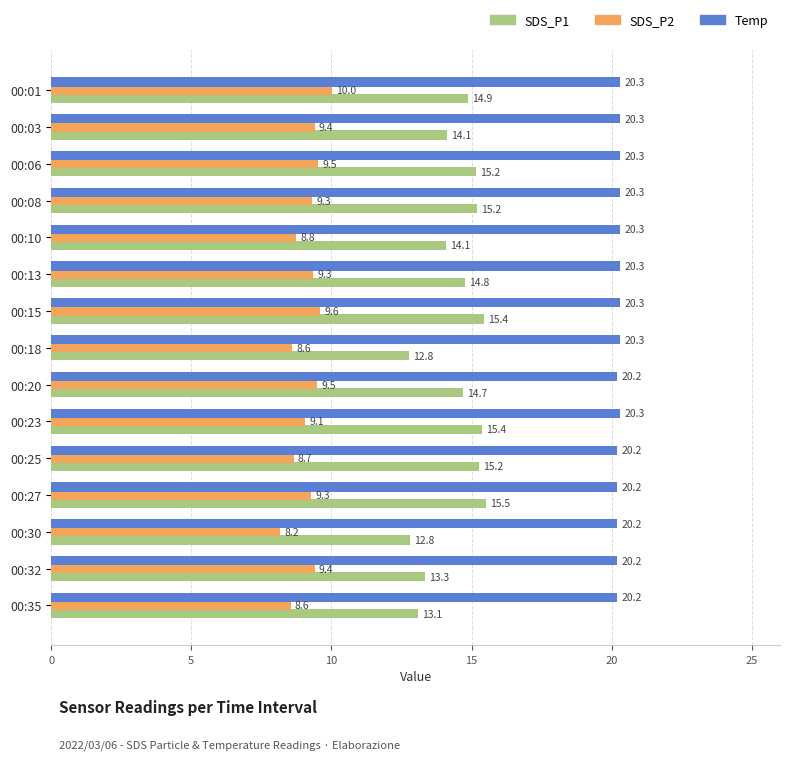

At how many categories does at least one series exceed 12?

15